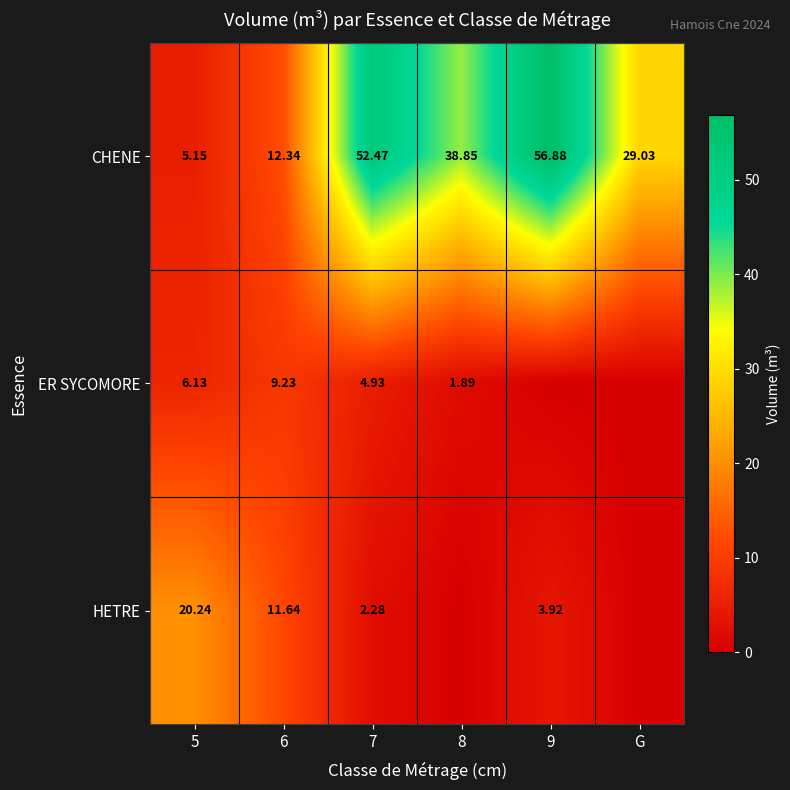

Between 5 and 6, which series saw the biggest shift?

HETRE